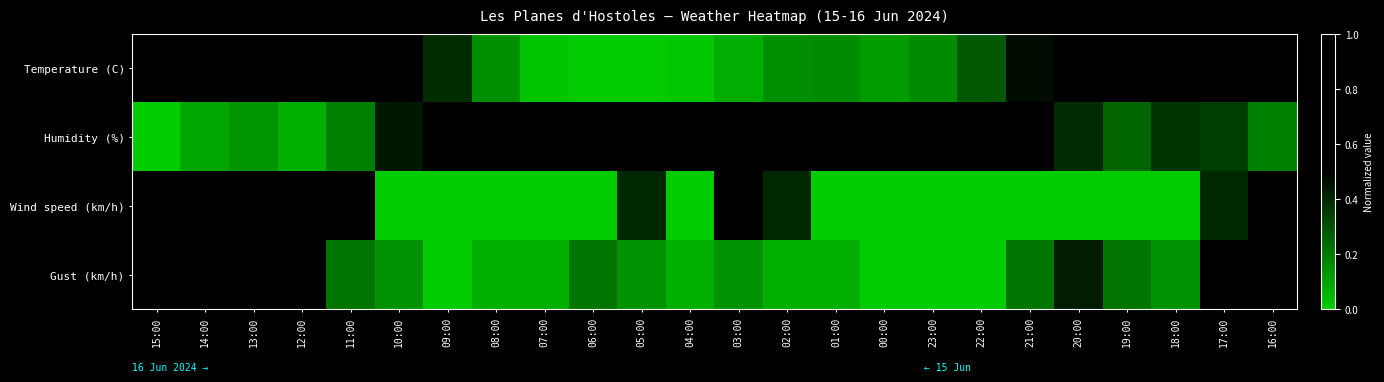

How many series are shown in this chart?

4